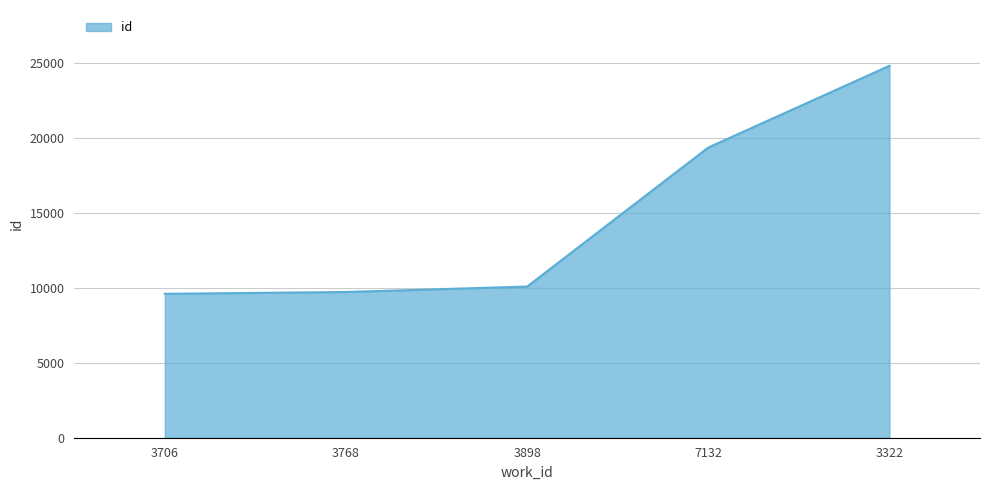

Count the number of data series in this chart.

1